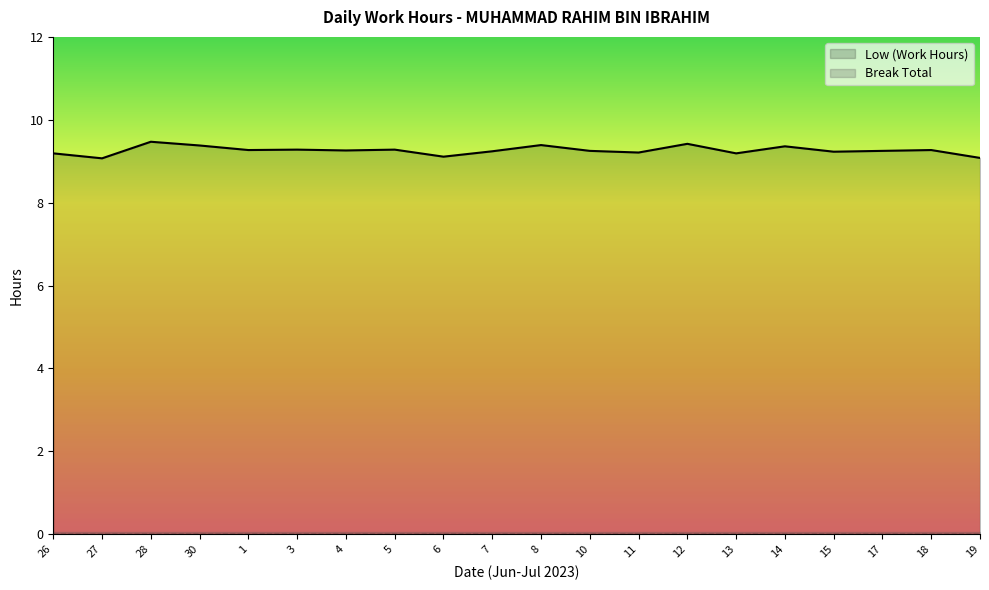

At which category does the chart reach its peak across all series?

28